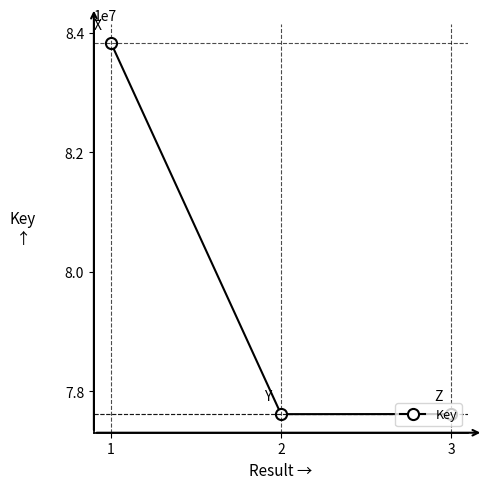

Is it true that the value at 1 is 83832844?

True